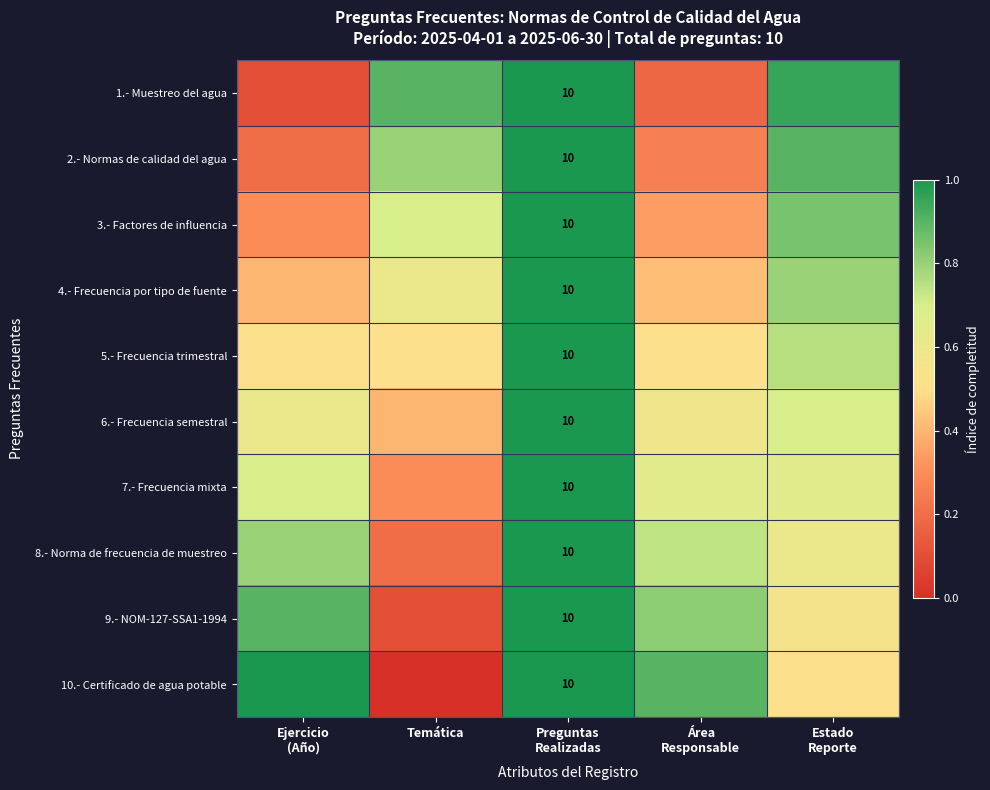

How many series are shown in this chart?

10